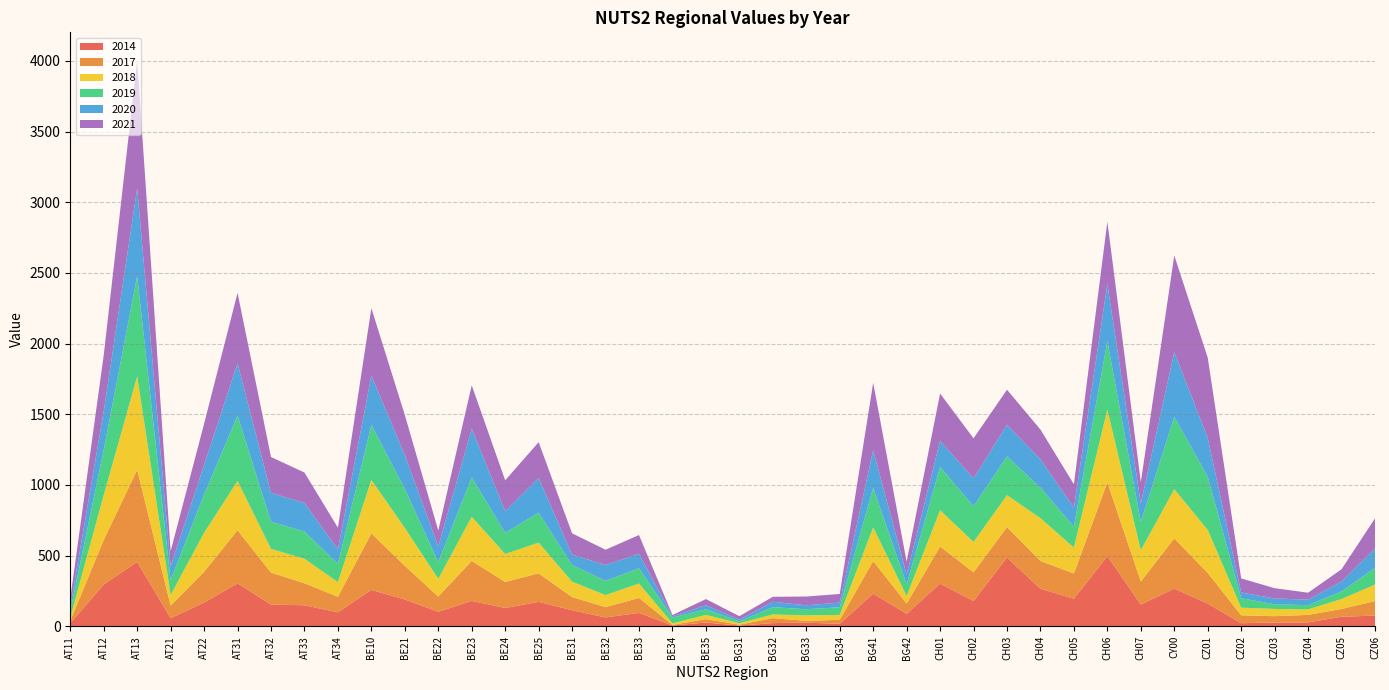

Reading left to right, transcribe all the data shown in this chart.

2014: 22	296	456	58	168	304	154	149	99	258	190	103	180	130	173	114	63	95	6	27	5	23	26	18	231	89	302	179	487	266	195	497	154	267	161	22	27	28	68	76
2017: 17	315	652	89	218	376	226	156	110	400	238	108	283	184	202	93	73	106	4	24	7	35	13	28	231	72	263	203	215	197	179	521	163	355	217	56	45	53	55	103
2018: 23	318	660	75	276	348	168	173	104	378	268	125	312	198	217	109	85	102	11	30	10	26	39	35	238	54	256	215	226	302	183	515	221	348	304	54	51	39	70	116
2019: 45	319	710	105	270	464	192	193	129	389	276	118	278	150	212	118	101	108	41	40	13	52	43	54	280	81	307	252	274	216	149	484	200	513	376	67	33	30	54	119
2020: 33	273	621	98	210	369	204	202	102	348	239	111	345	152	246	73	112	102	9	28	12	38	28	33	266	70	184	198	223	200	134	404	132	457	275	41	41	39	70	137
2021: 56	398	903	107	291	498	254	215	154	478	284	113	307	219	253	151	108	133	9	44	25	35	62	61	477	91	335	283	249	211	165	442	150	683	568	99	73	49	87	213